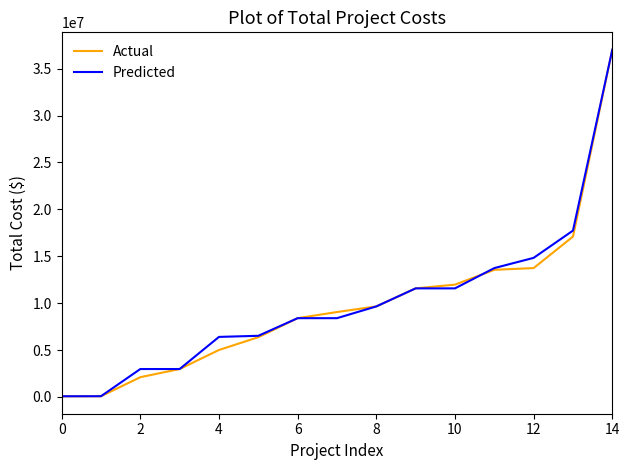

What is the maximum value for Predicted?

37028625